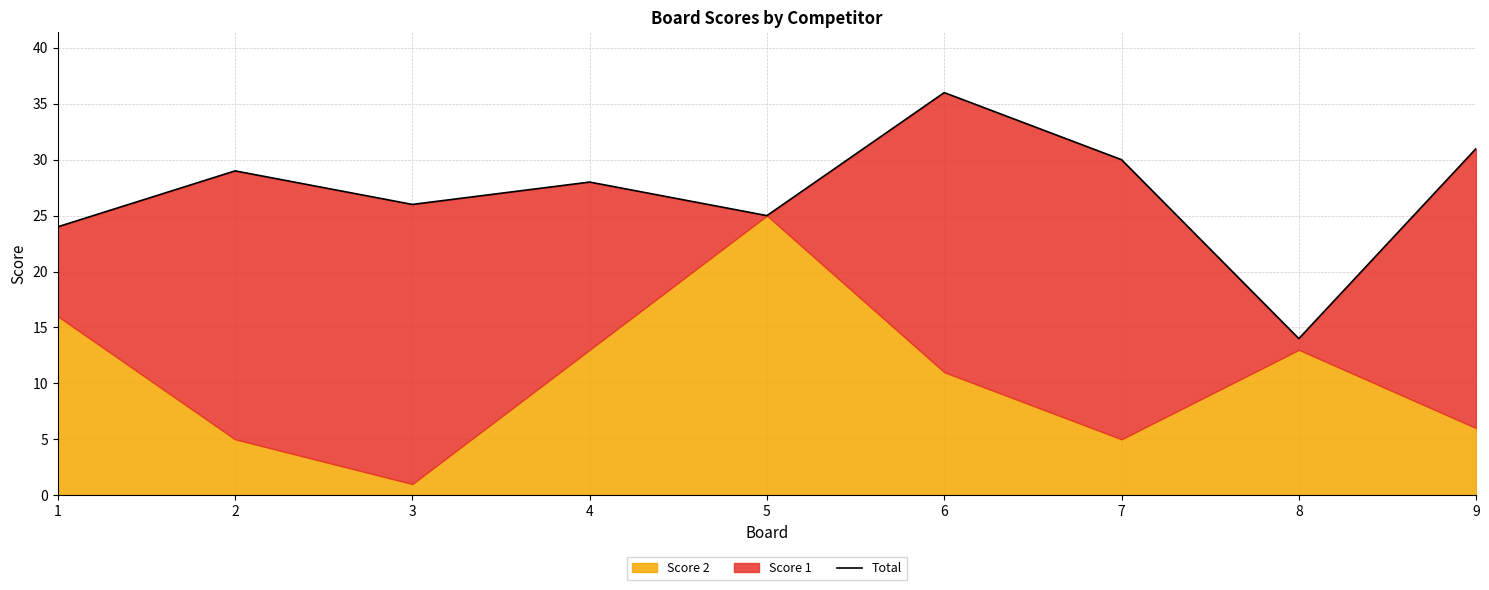

Which category has the highest value across all series?

6